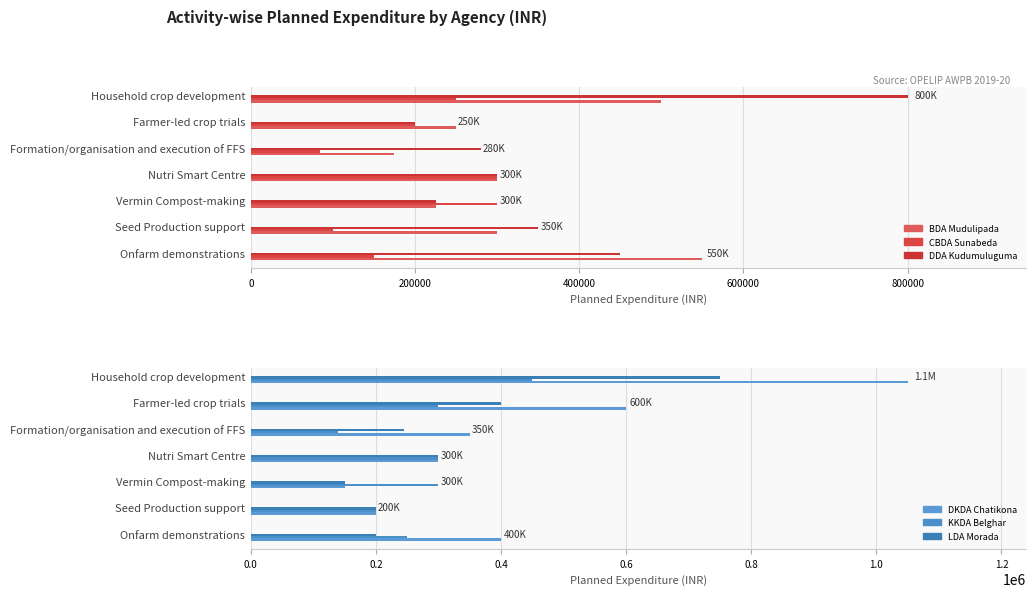

Are the bars grouped side by side (vs. stacked)?

Yes